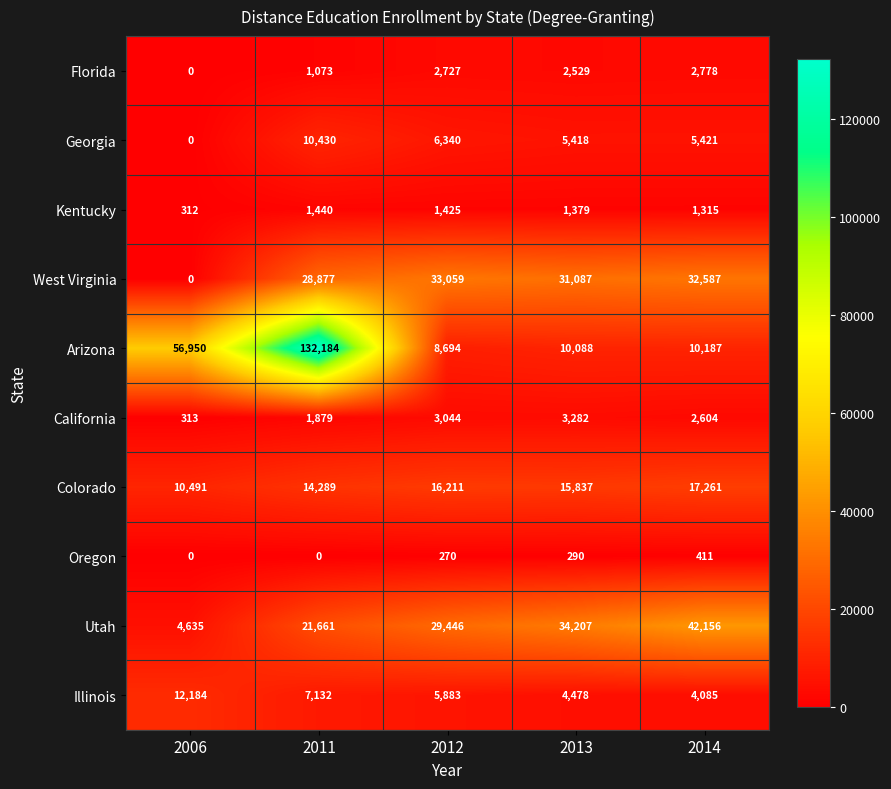

At which category is the sum across all series the highest?

2011